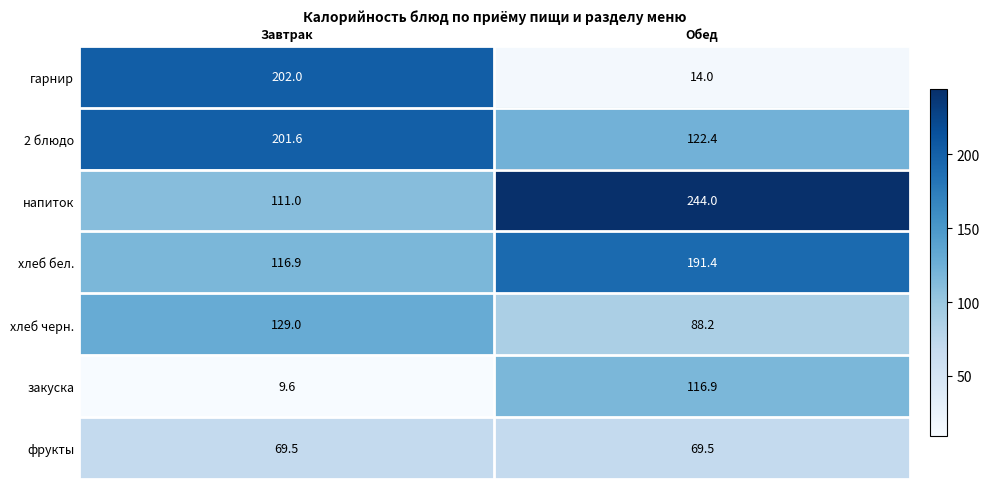

What is the sum of the хлеб черн. values at Завтрак and Обед?

217.2